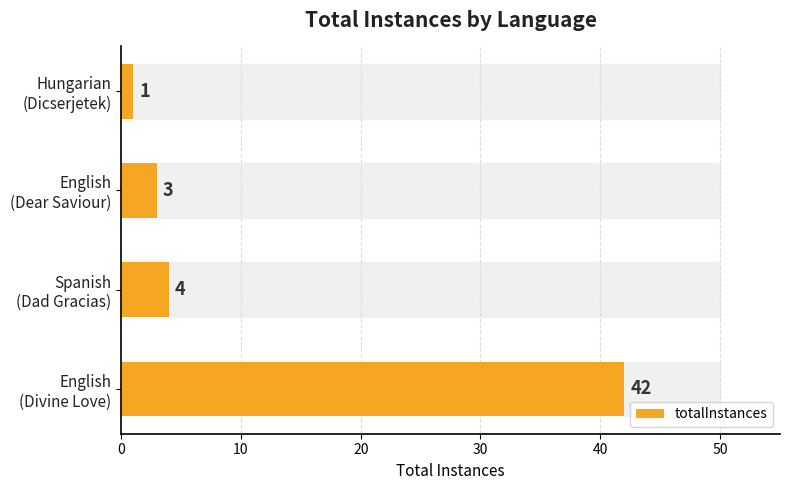

How many data points does each series have?

4